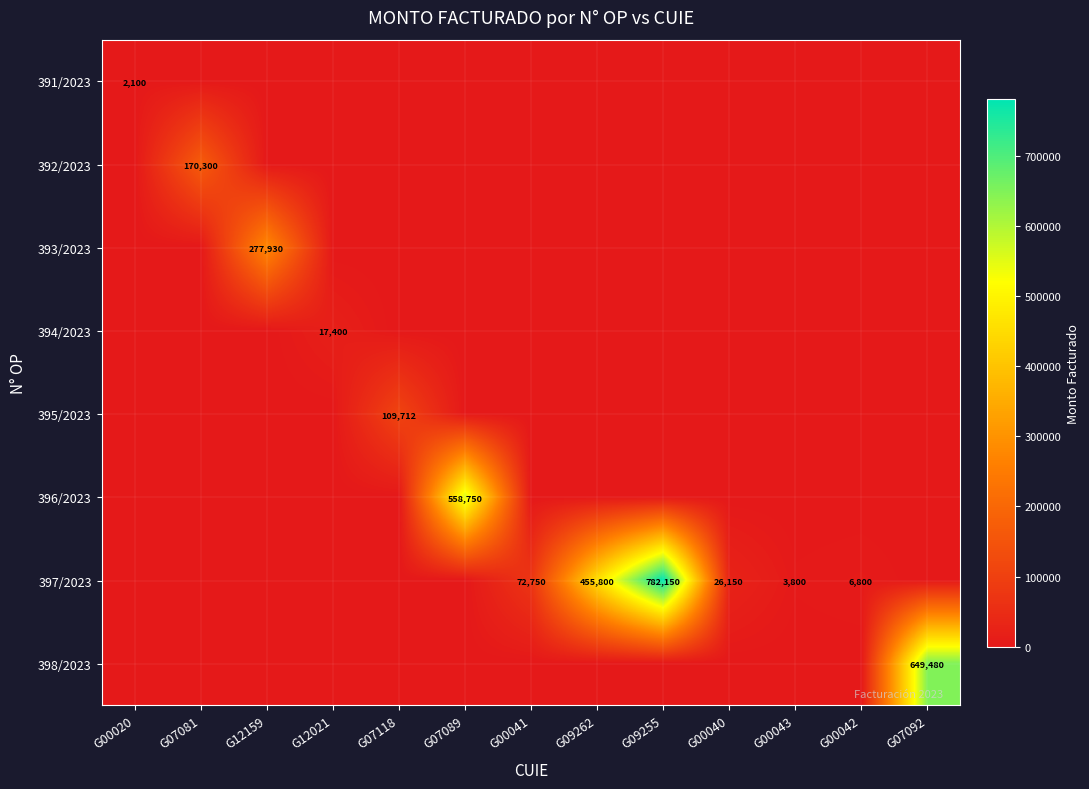

True or false: 397/2023 has a value of 608833 at G09262.

False